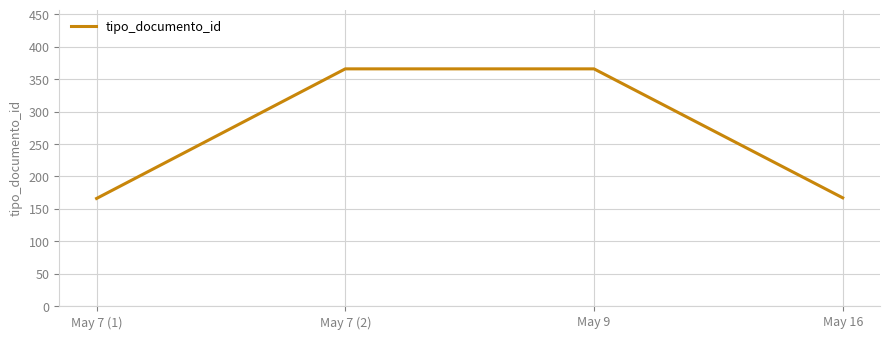

Approximately how many times larger is the value at May 16 compared to May 7 (2)?

0.5